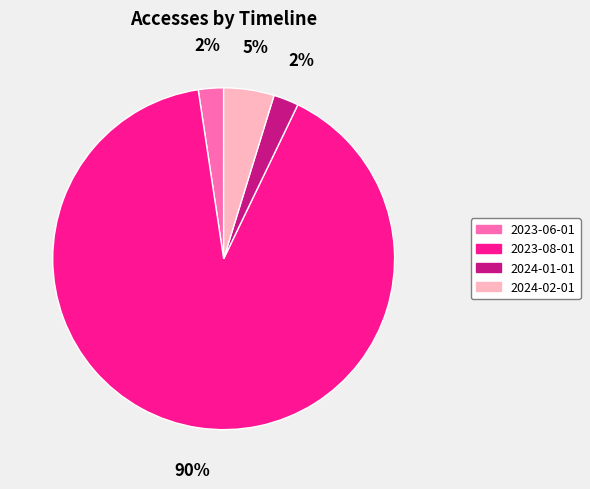

To the nearest percent, what is the average slice percentage?

25%